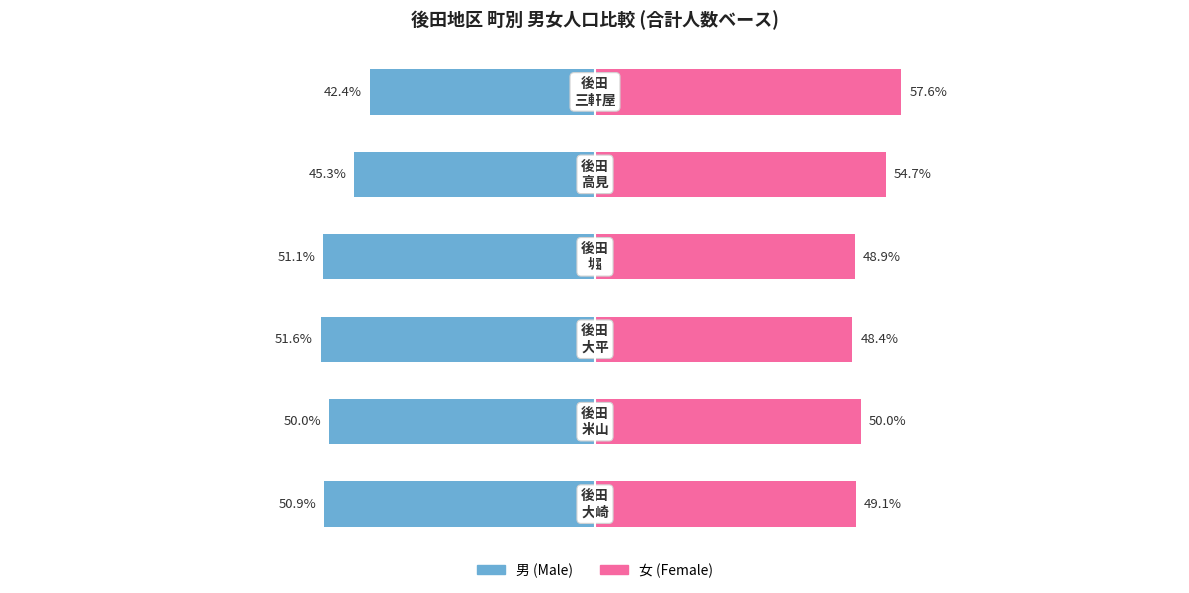

Is it true that 男 equals -83.9 at 3?

False